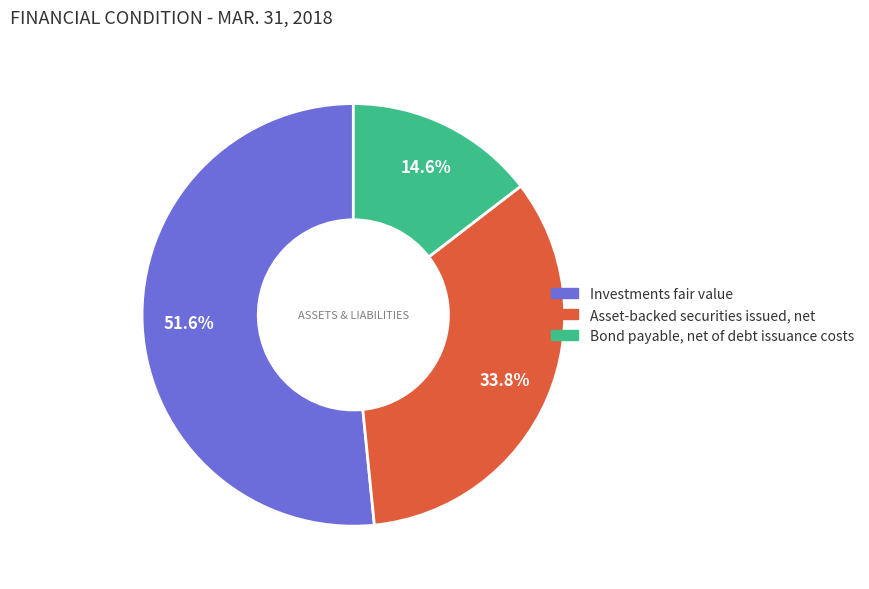

Between Asset-backed securities issued, net and Investments fair value, which is larger?

Investments fair value